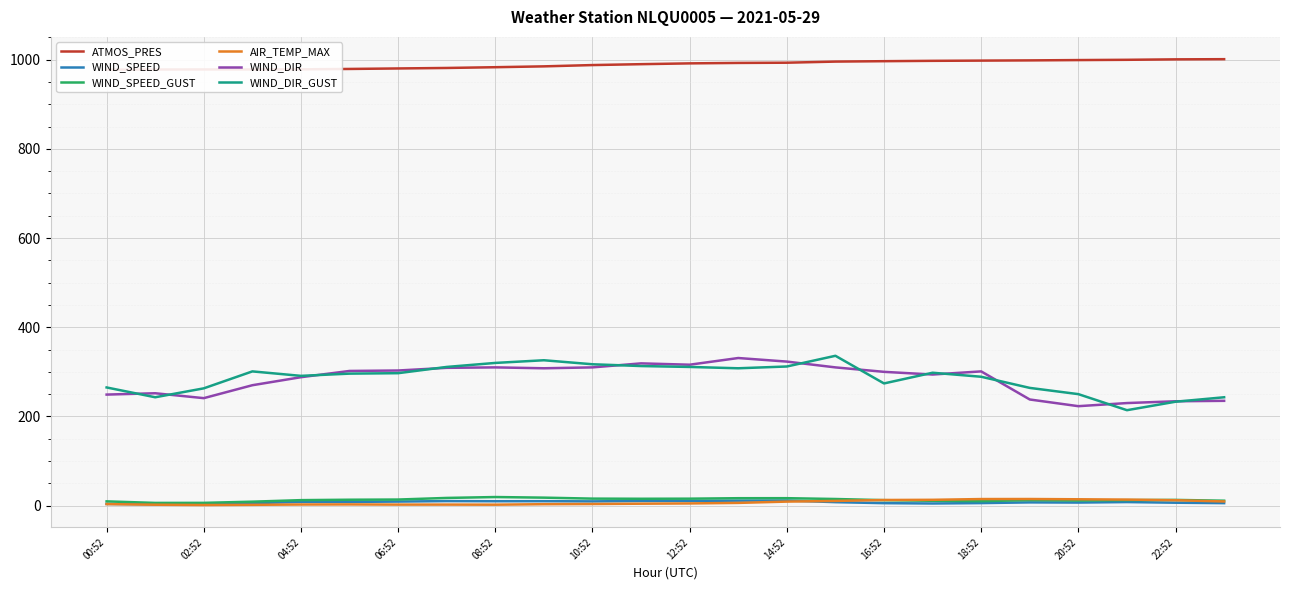

What is the sum of the WIND_DIR values at 18:52 and 22:52?

535.0